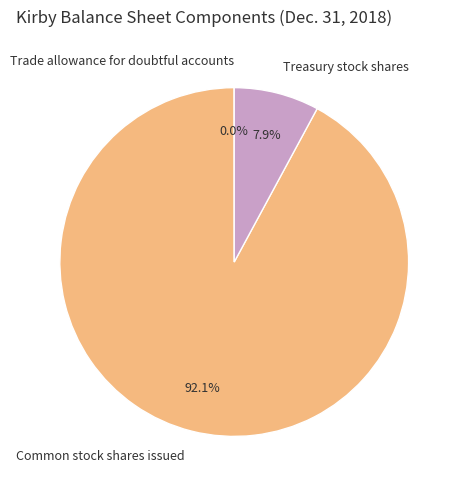

The Common stock shares issued slice represents 92% of the pie. True or false?

True